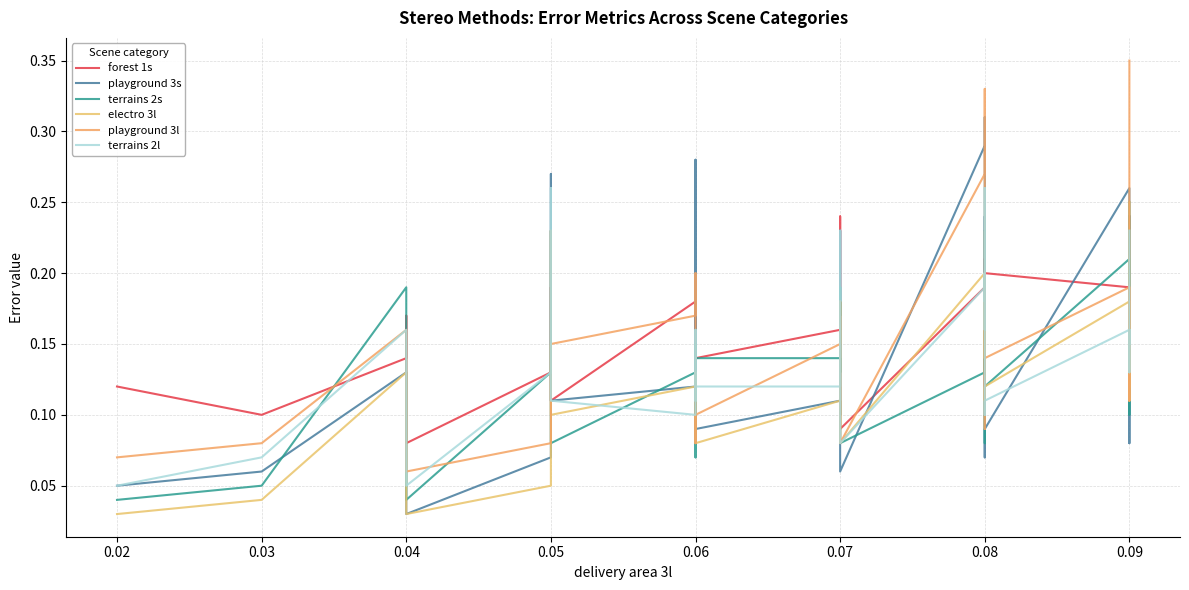

Reading left to right, transcribe all the data shown in this chart.

forest 1s: 0.1	0.1	0.1	0.2	0.1	0.1	0.2	0.1	0.2	0.1	0.1	0.1	0.1	0.2	0.2	0.2	0.2	0.1	0.1	0.2	0.2	0.2	0.2	0.1	0.2	0.2	0.1	0.1	0.2	0.2	0.2	0.2	0.2	0.2
playground 3s: 0.1	0.1	0.1	0.1	0.0	0.1	0.3	0.1	0.1	0.3	0.1	0.1	0.1	0.1	0.1	0.2	0.2	0.1	0.1	0.3	0.3	0.2	0.2	0.2	0.2	0.1	0.1	0.1	0.1	0.3	0.1	0.2	0.1	0.2
terrains 2s: 0.0	0.1	0.2	0.1	0.0	0.1	0.2	0.1	0.1	0.1	0.1	0.1	0.1	0.1	0.1	0.2	0.2	0.2	0.1	0.1	0.2	0.2	0.2	0.1	0.1	0.1	0.1	0.1	0.1	0.2	0.1	0.1	0.1	0.2
electro 3l: 0.0	0.0	0.1	0.1	0.0	0.1	0.1	0.1	0.1	0.1	0.1	0.1	0.1	0.1	0.1	0.1	0.2	0.1	0.1	0.2	0.2	0.1	0.1	0.1	0.2	0.2	0.1	0.1	0.1	0.2	0.1	0.1	0.1	0.2
playground 3l: 0.1	0.1	0.2	0.1	0.1	0.1	0.2	0.1	0.2	0.2	0.1	0.1	0.1	0.1	0.2	0.2	0.2	0.1	0.1	0.3	0.3	0.2	0.2	0.2	0.2	0.2	0.1	0.1	0.1	0.2	0.2	0.2	0.1	0.3
terrains 2l: 0.1	0.1	0.2	0.1	0.1	0.1	0.3	0.1	0.1	0.1	0.1	0.2	0.1	0.1	0.2	0.2	0.2	0.2	0.1	0.2	0.2	0.2	0.3	0.2	0.2	0.2	0.2	0.1	0.1	0.2	0.1	0.2	0.1	0.2